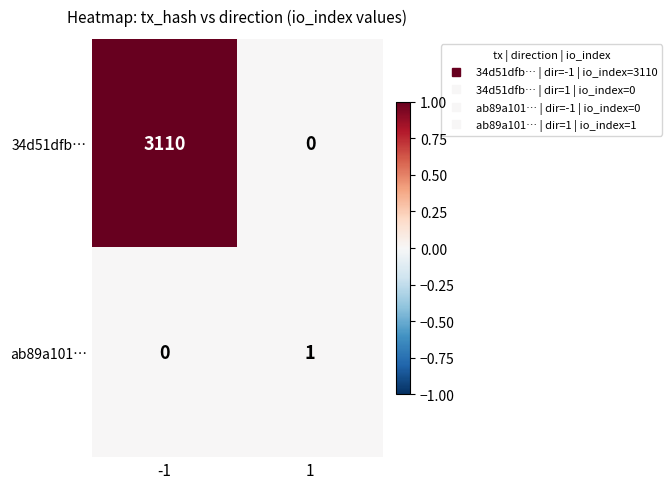

What is the difference between the maximum and minimum values in the 34d51dfb… series?

3110